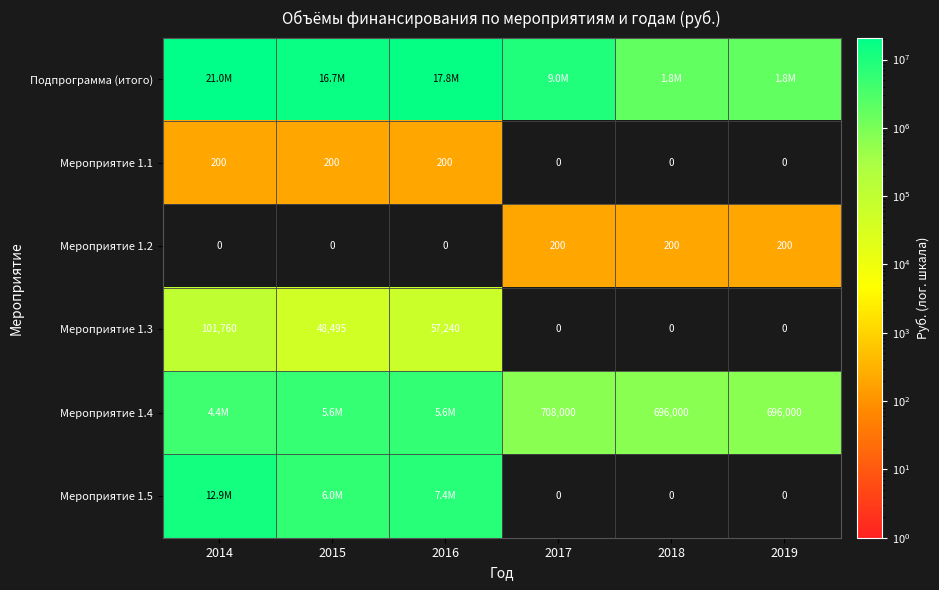

Count the number of data series in this chart.

6